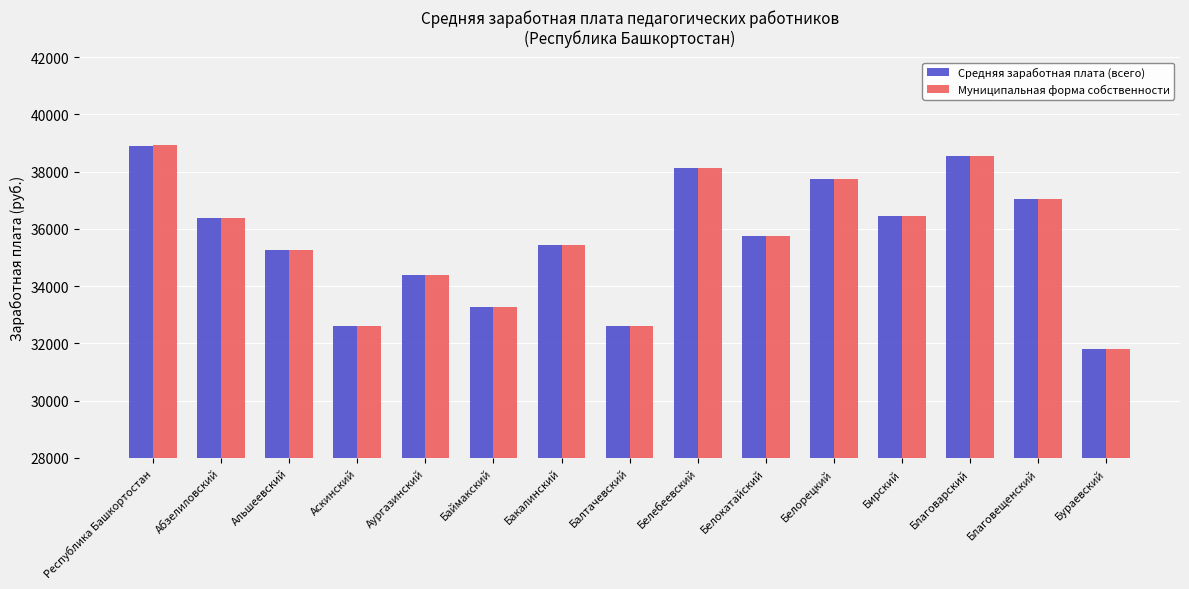

Which series has the widest spread of values?

Муниципальная форма собственности